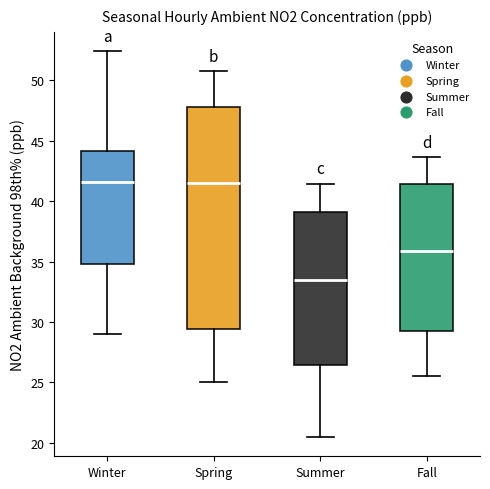

Comparing the boxes themselves (not the whiskers), which one is the tallest?

Spring